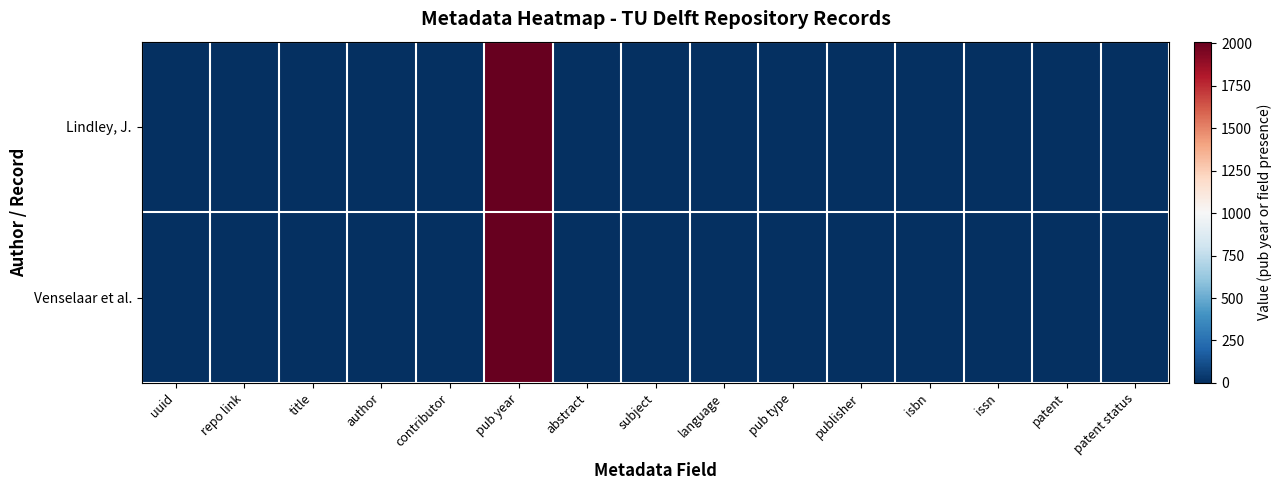

Which has a higher value, patent or title?

title